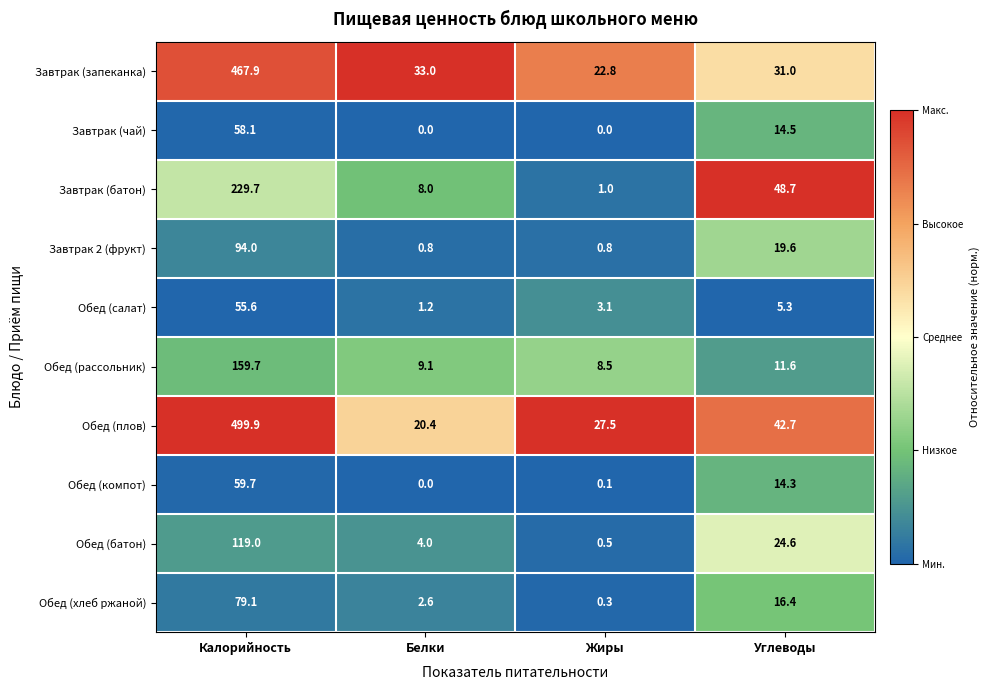

List the series in order of their peak value, lowest first.

Обед (салат), Завтрак (чай), Обед (компот), Обед (хлеб ржаной), Завтрак 2 (фрукт), Обед (батон), Обед (рассольник), Завтрак (батон), Завтрак (запеканка), Обед (плов)